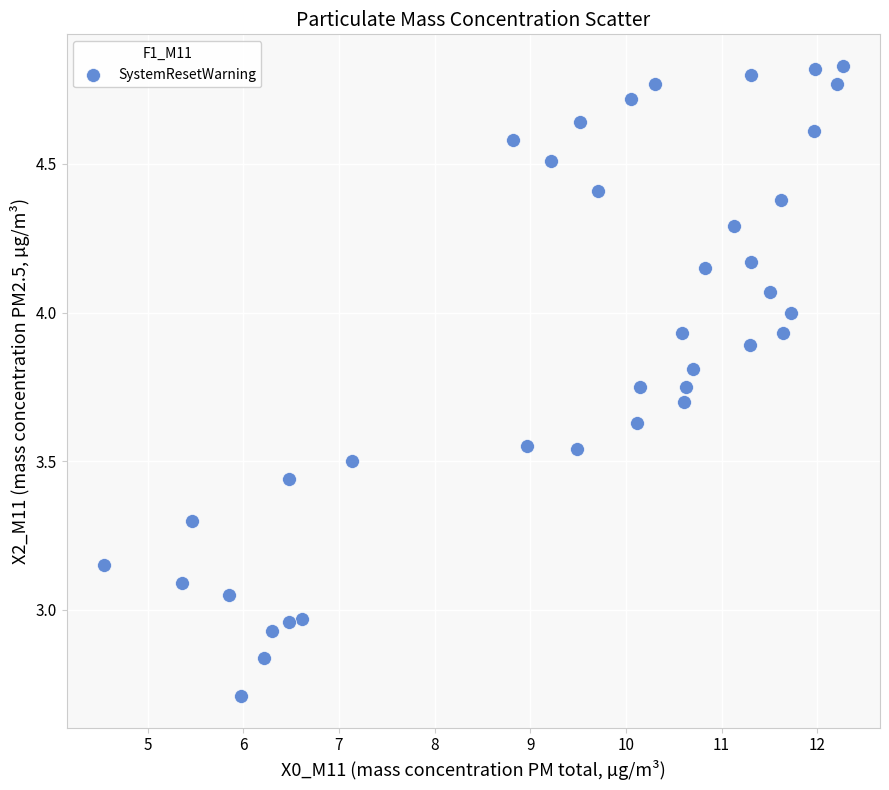

What is the range of X values (max minus min)?

7.7